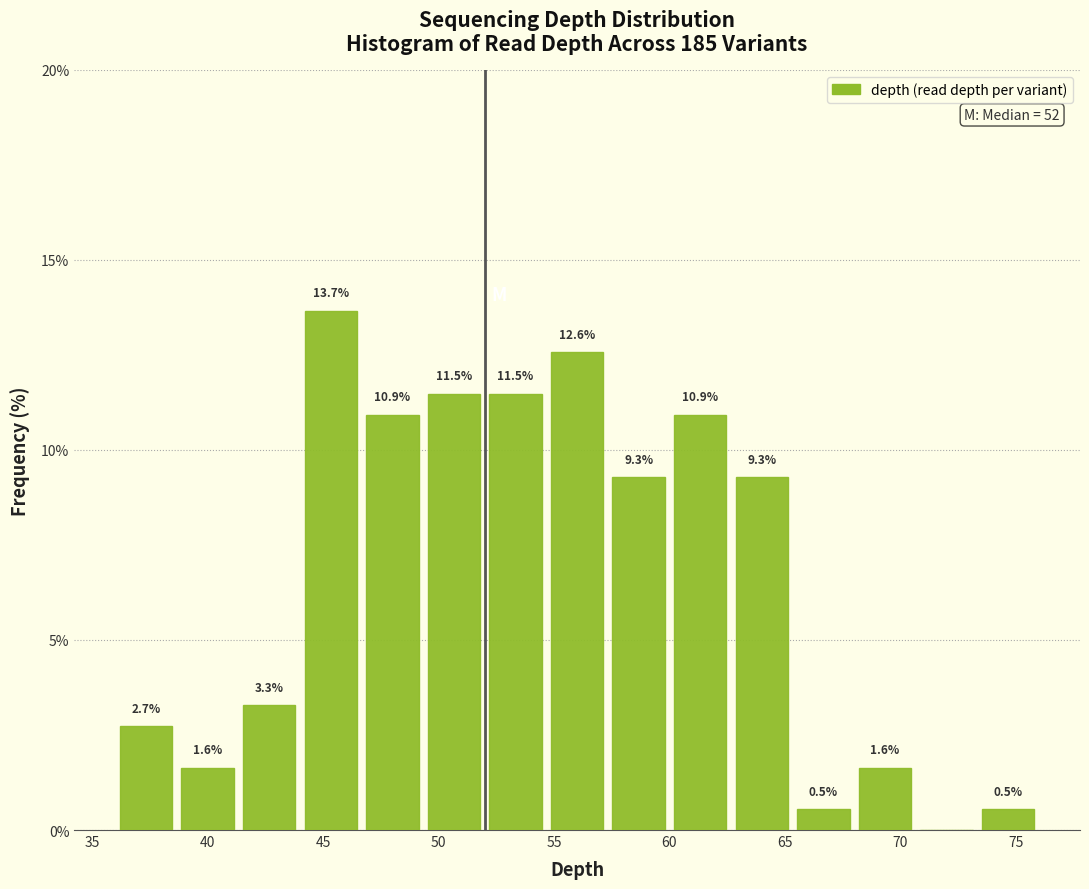

Which range on the x-axis has the tallest bar?

44.0 to 46.5